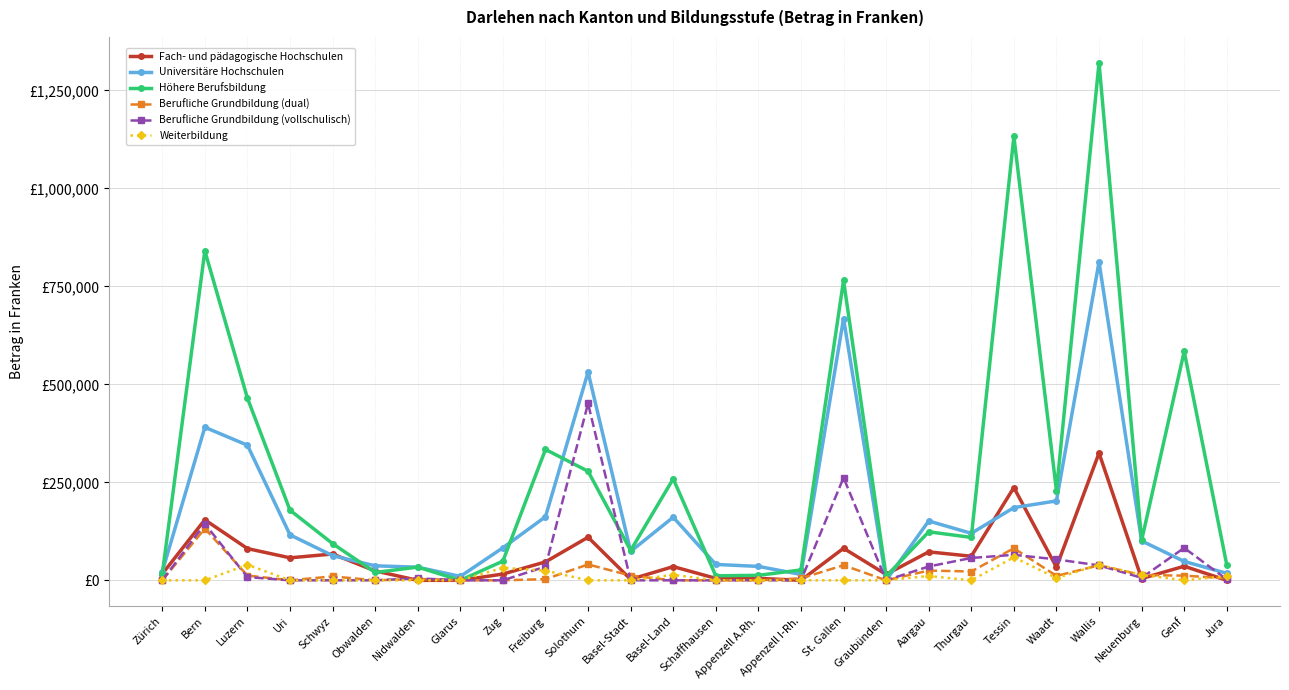

What position from the left is Neuenburg?

24